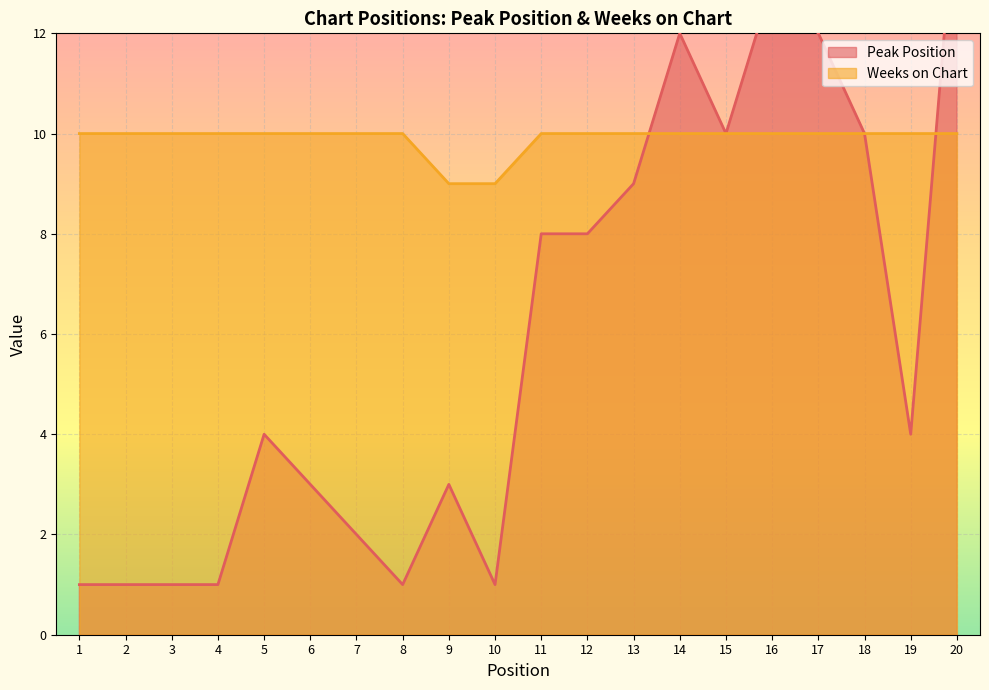

How many data points in Peak Position are above 4?

9